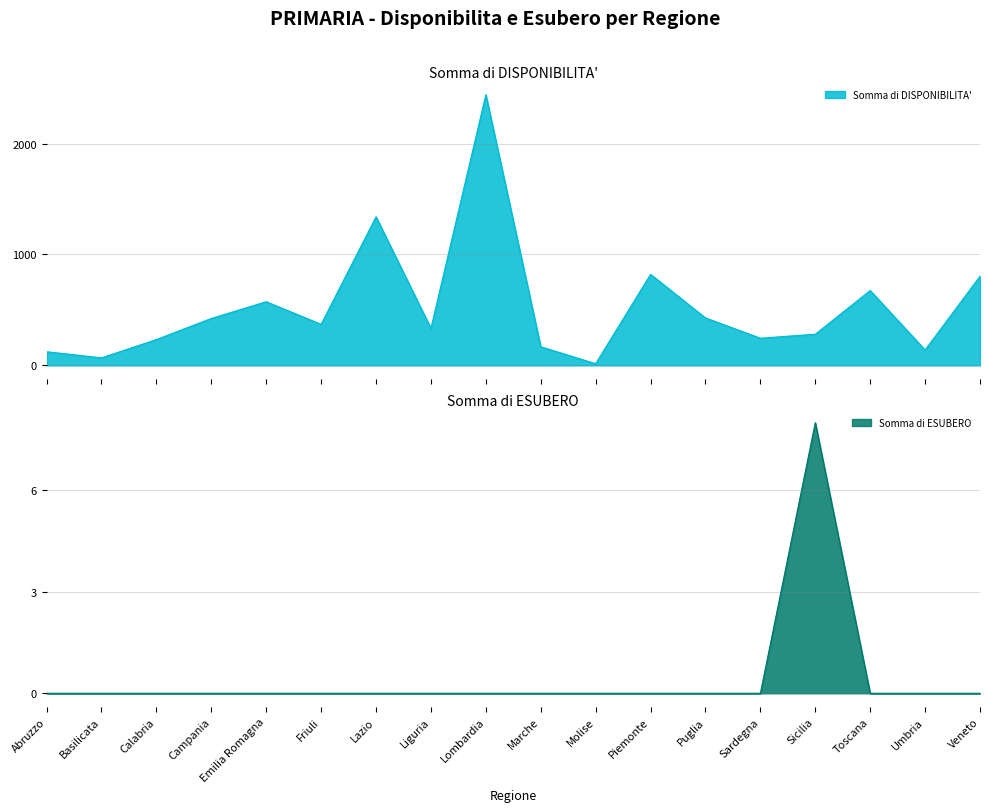

At which category is the sum across all series the highest?

Lombardia